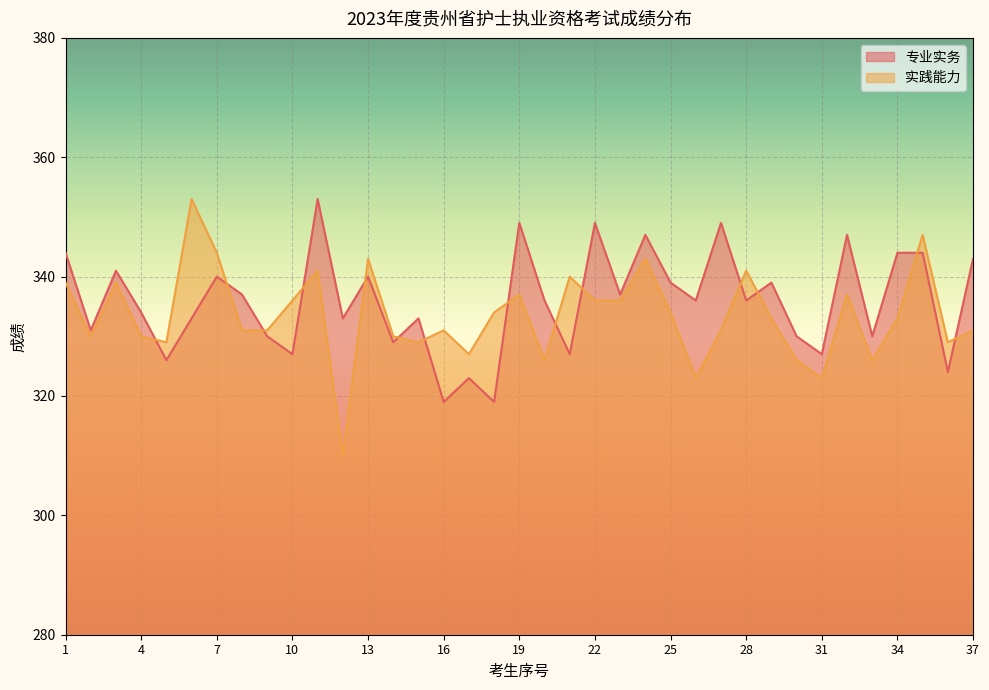

What is the value of the 专业实务 point at the 2nd from the left?

331